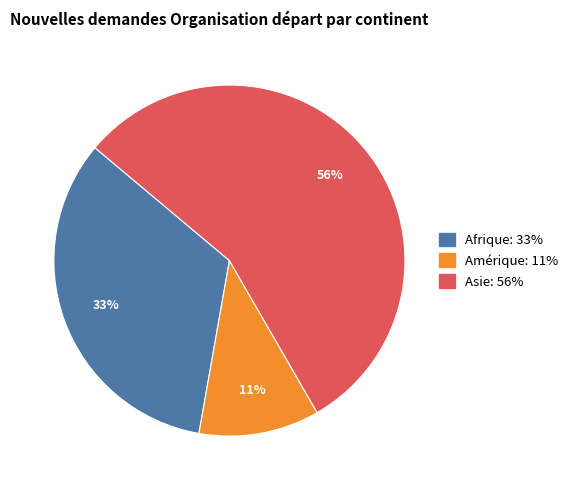

To the nearest percent, what is the average slice percentage?

33%